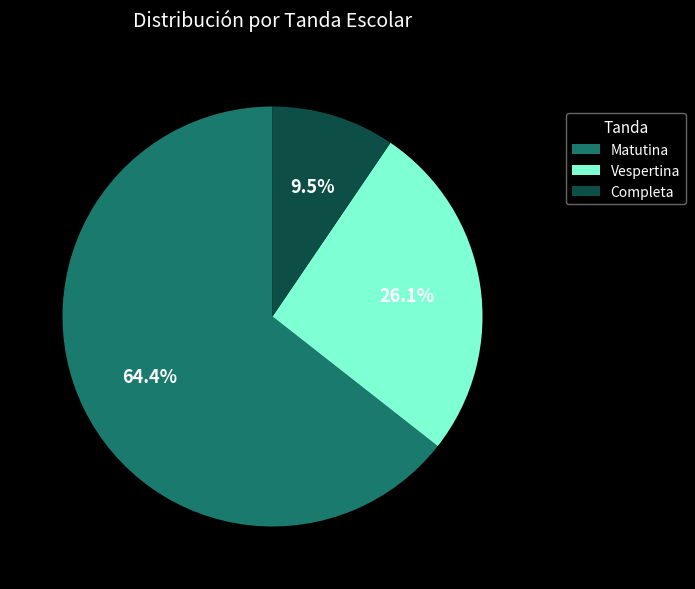

Count the number of slices in the pie.

3